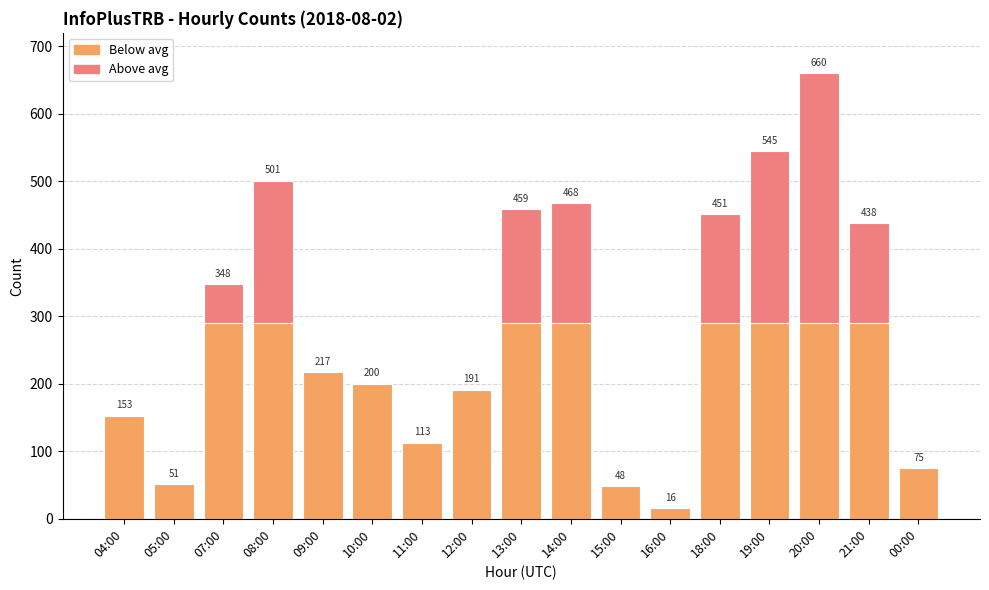

The value at 15:00 is 13. True or false?

False